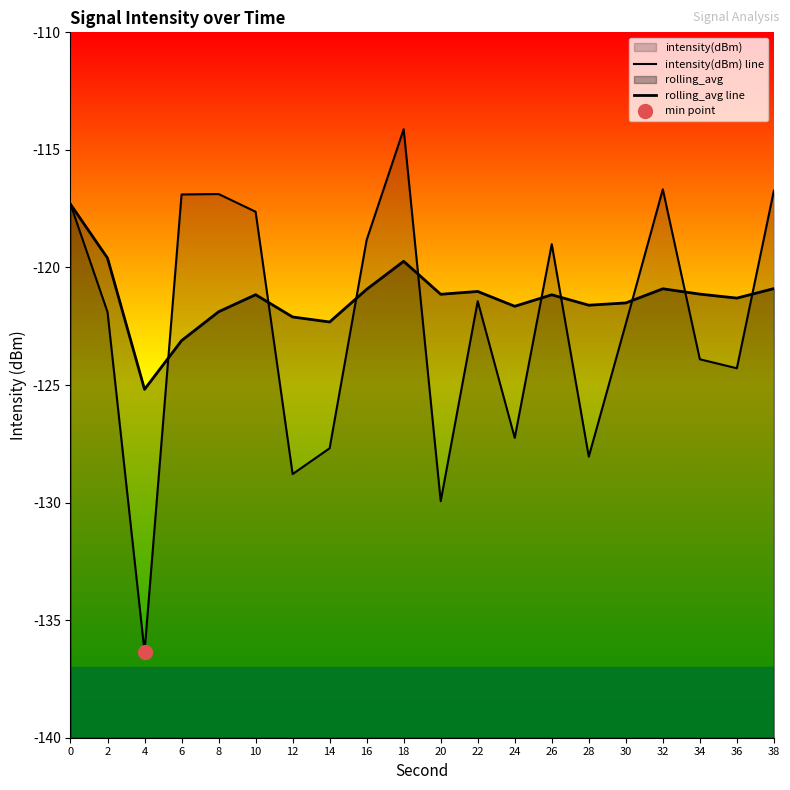

Rank the series by their average value, from highest to lowest.

rolling_avg line, intensity(dBm) line